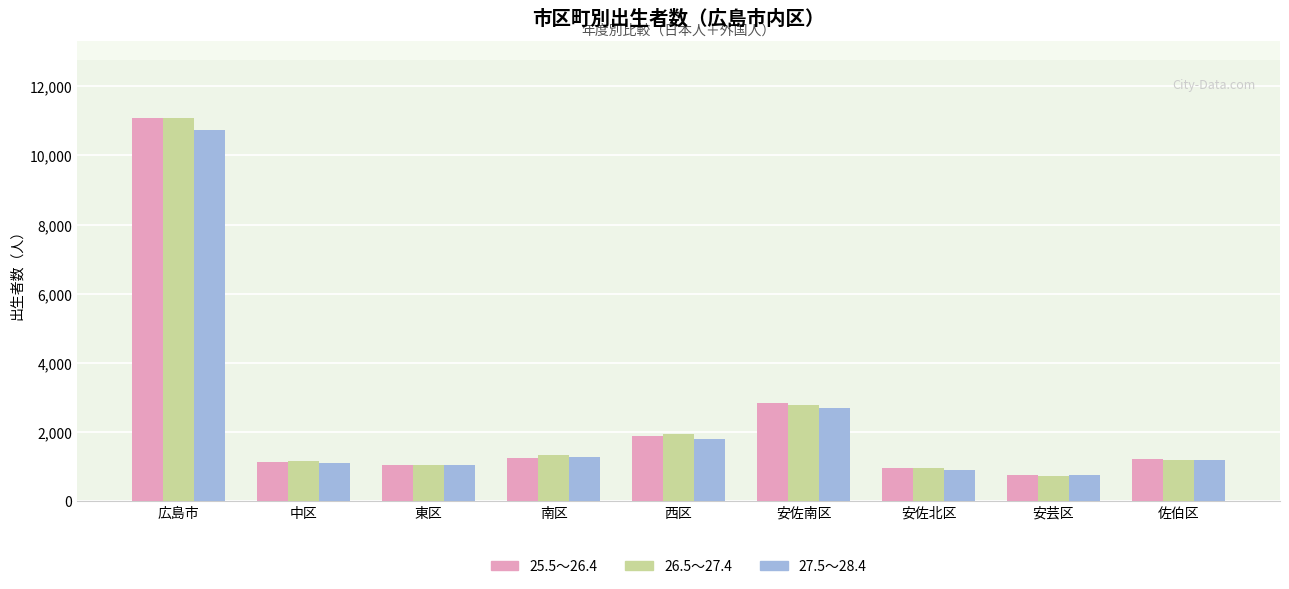

What is the maximum value for 26.5～27.4?

11091